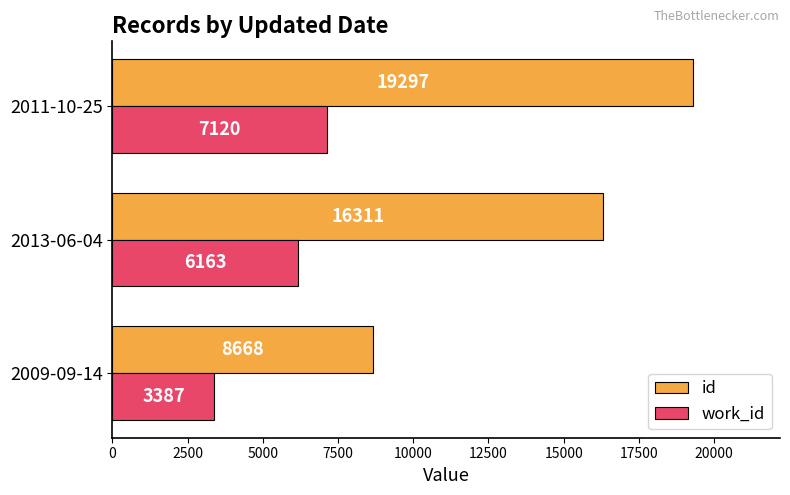

Which category has the highest value in the id series?

2011-10-25